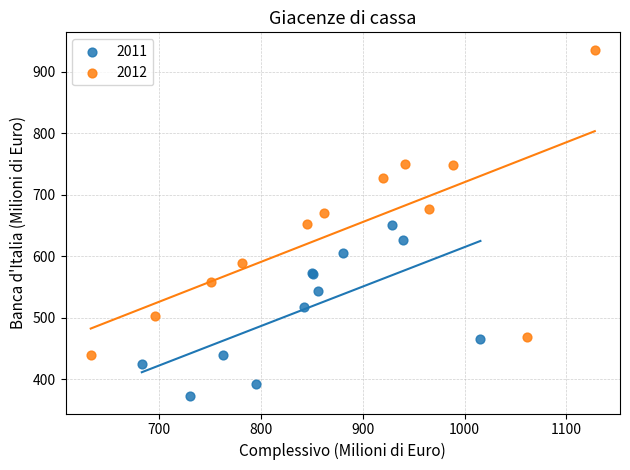

What are all the series names shown in the legend?

2011, 2012